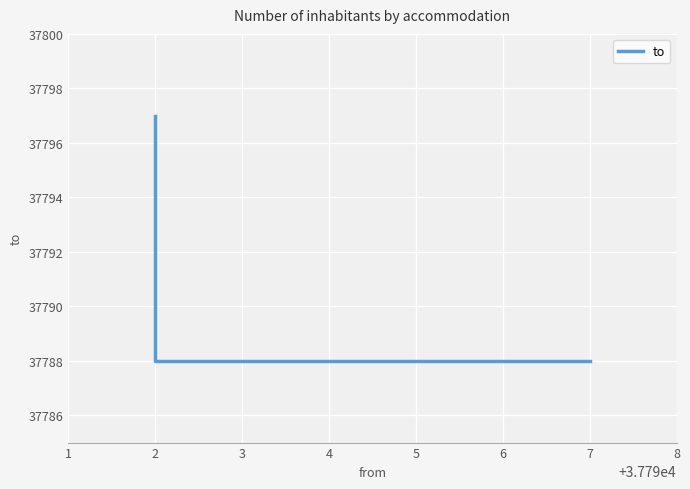

What is the value of the 2nd point from the left?

37788